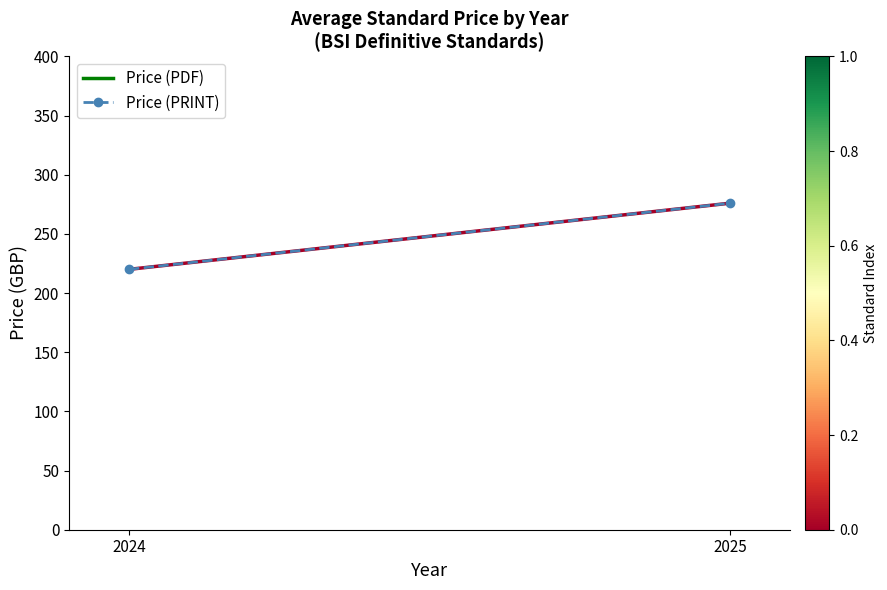

What is the value of the 2nd point from the left?

275.9